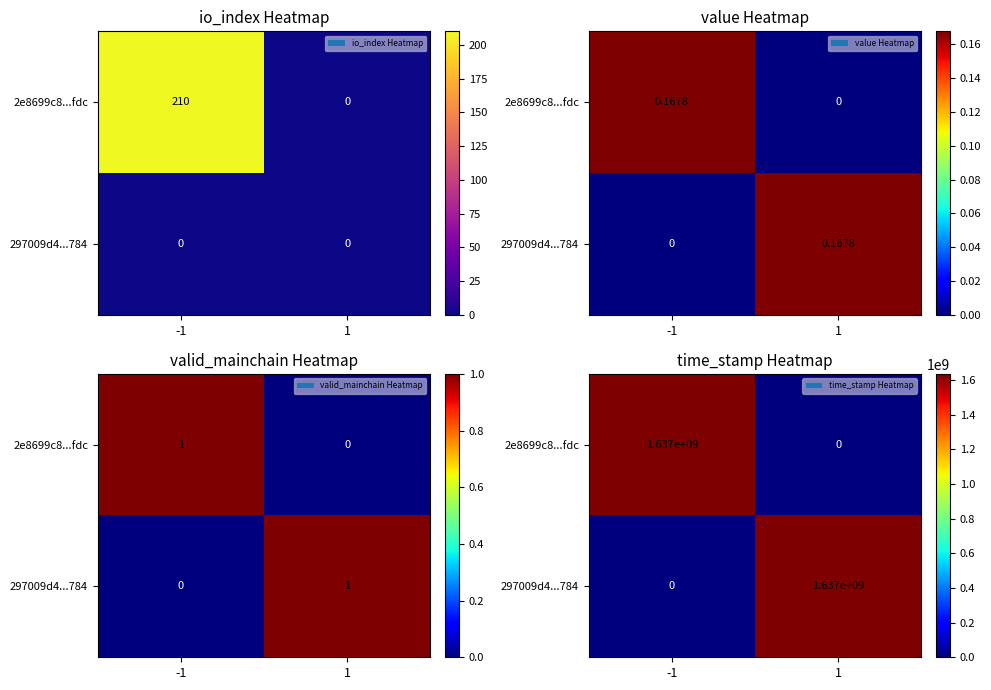

What is the difference between the maximum and minimum values in the 2e8699c8...fdc series?

1636884579